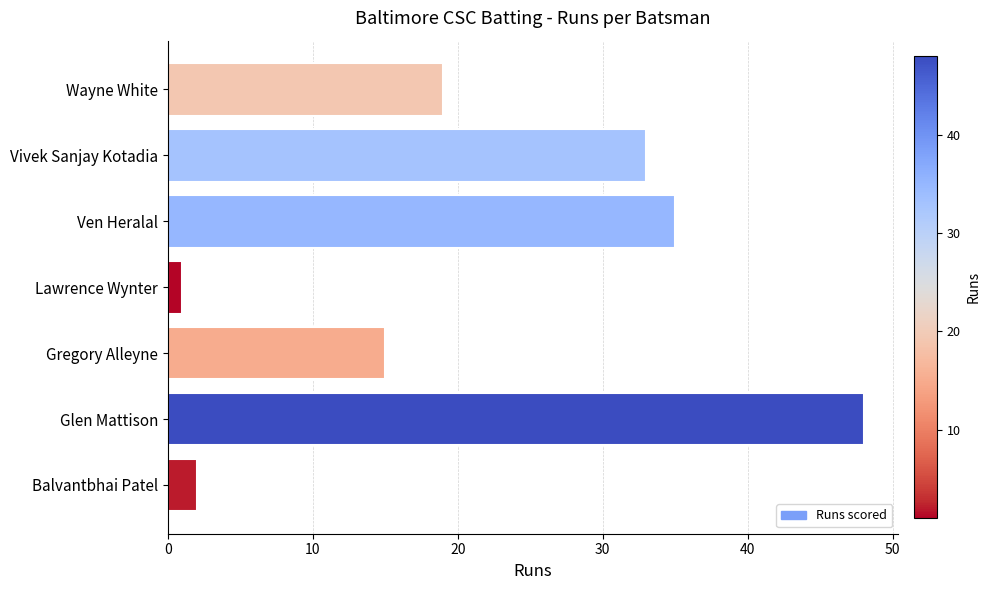

Between Gregory Alleyne and Lawrence Wynter, which is larger?

Gregory Alleyne